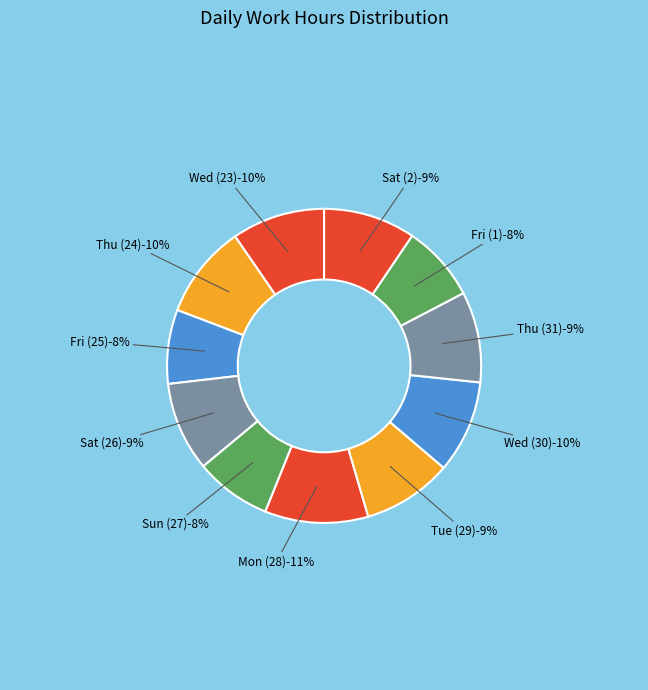

What is the total percentage of Fri (1) and Thu (24)?

17.5%